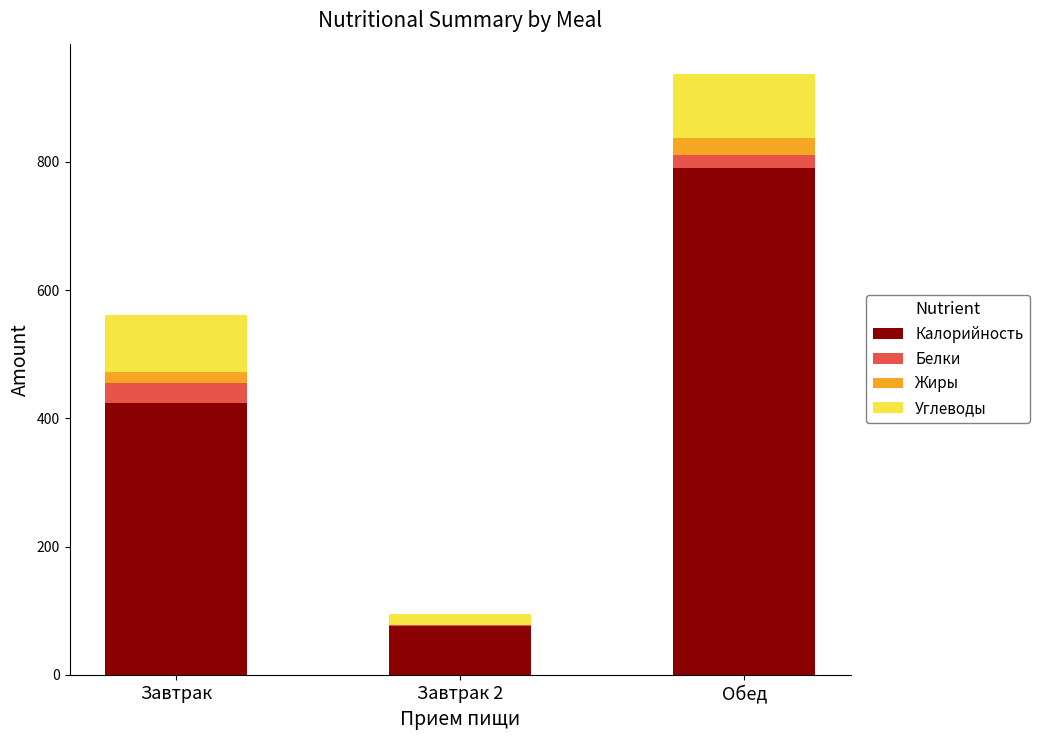

At which category is the sum across all series the highest?

Обед